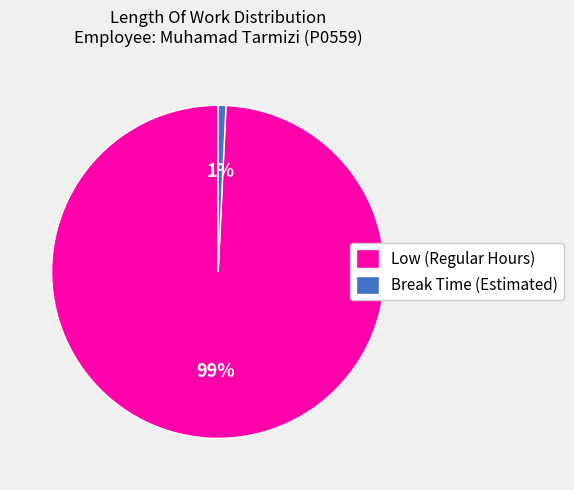

Does any single category account for the majority?

Yes